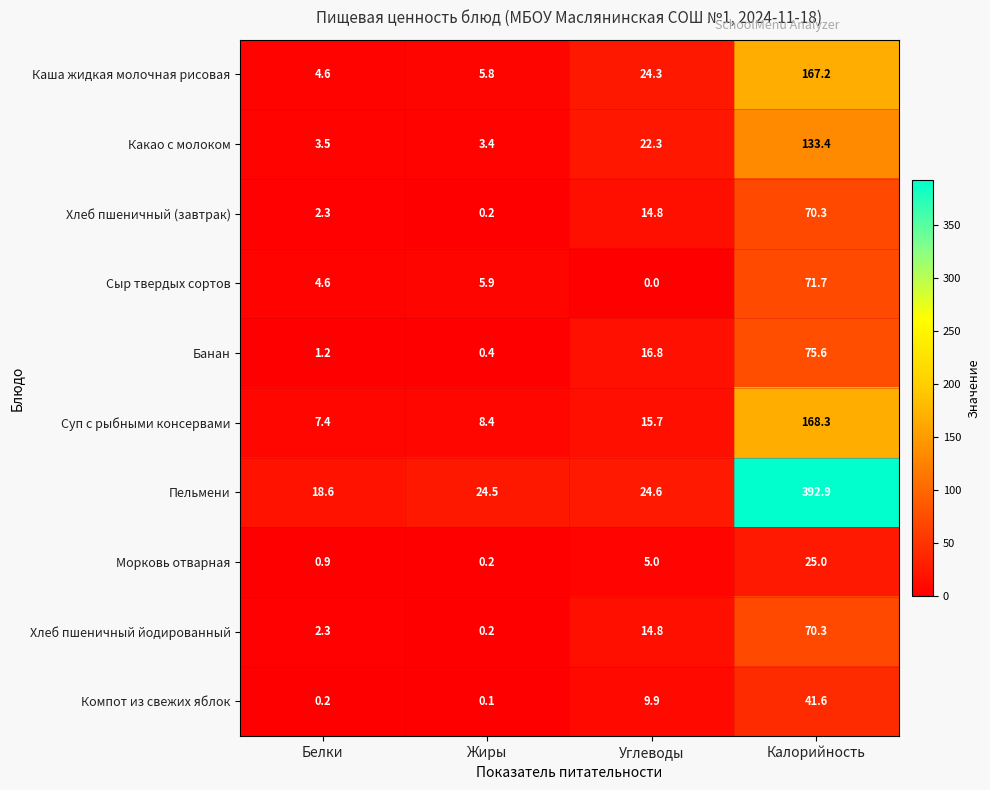

At which category does the chart reach its minimum across all series?

Углеводы